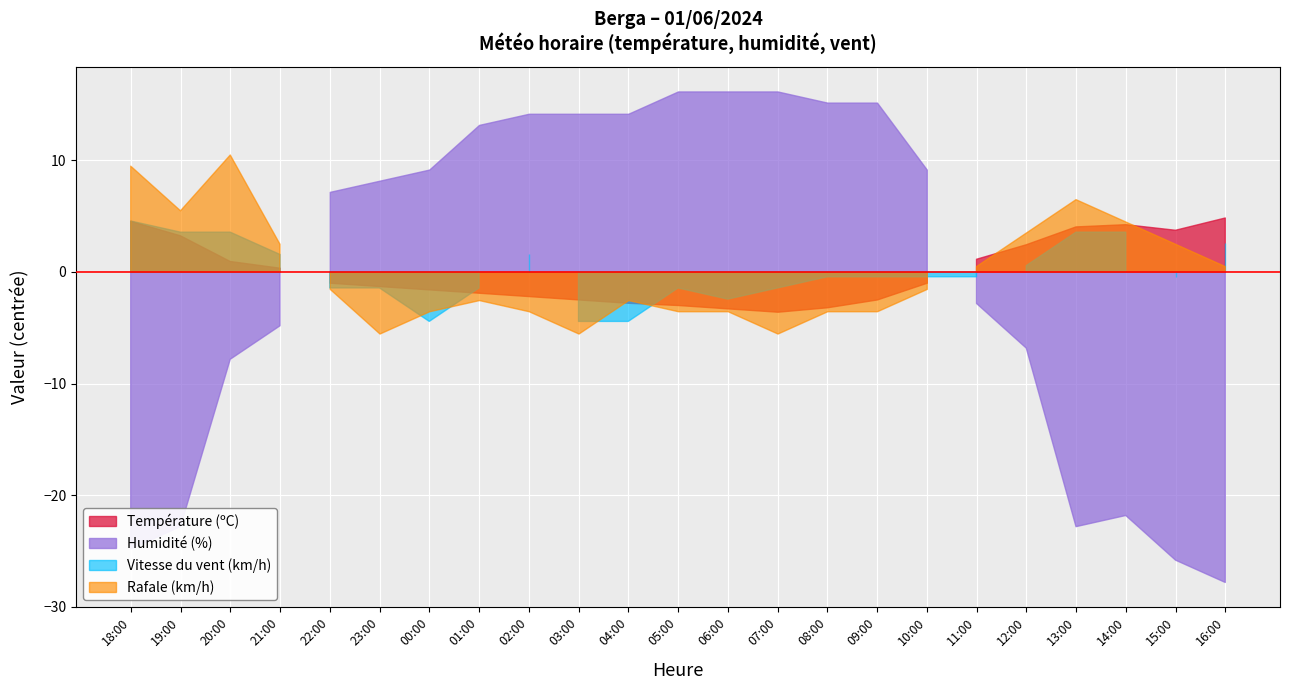

True or false: Humidité (%) and Rafale (km/h) cross at least once.

False